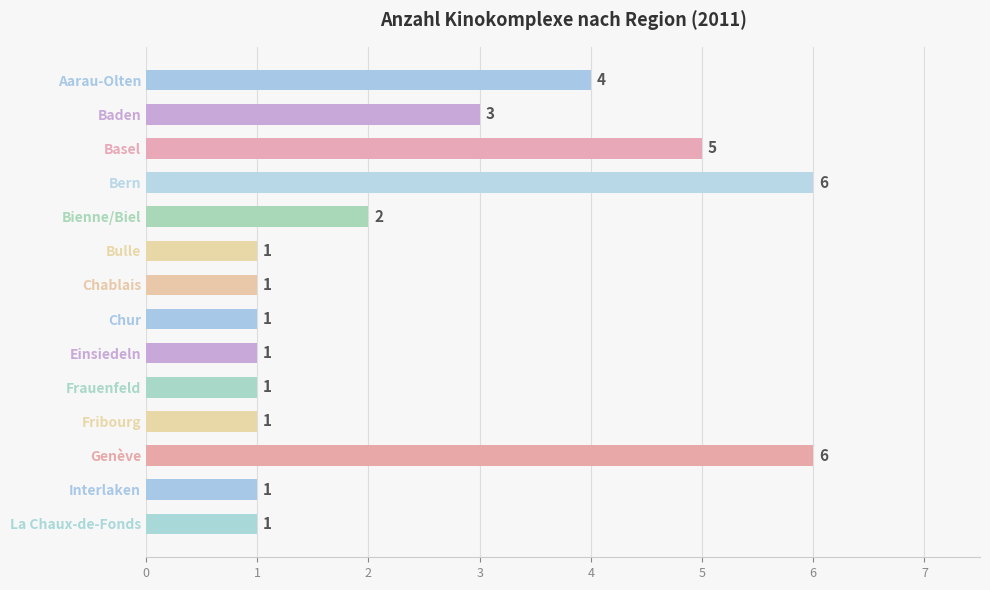

What is the maximum value shown in the chart?

6